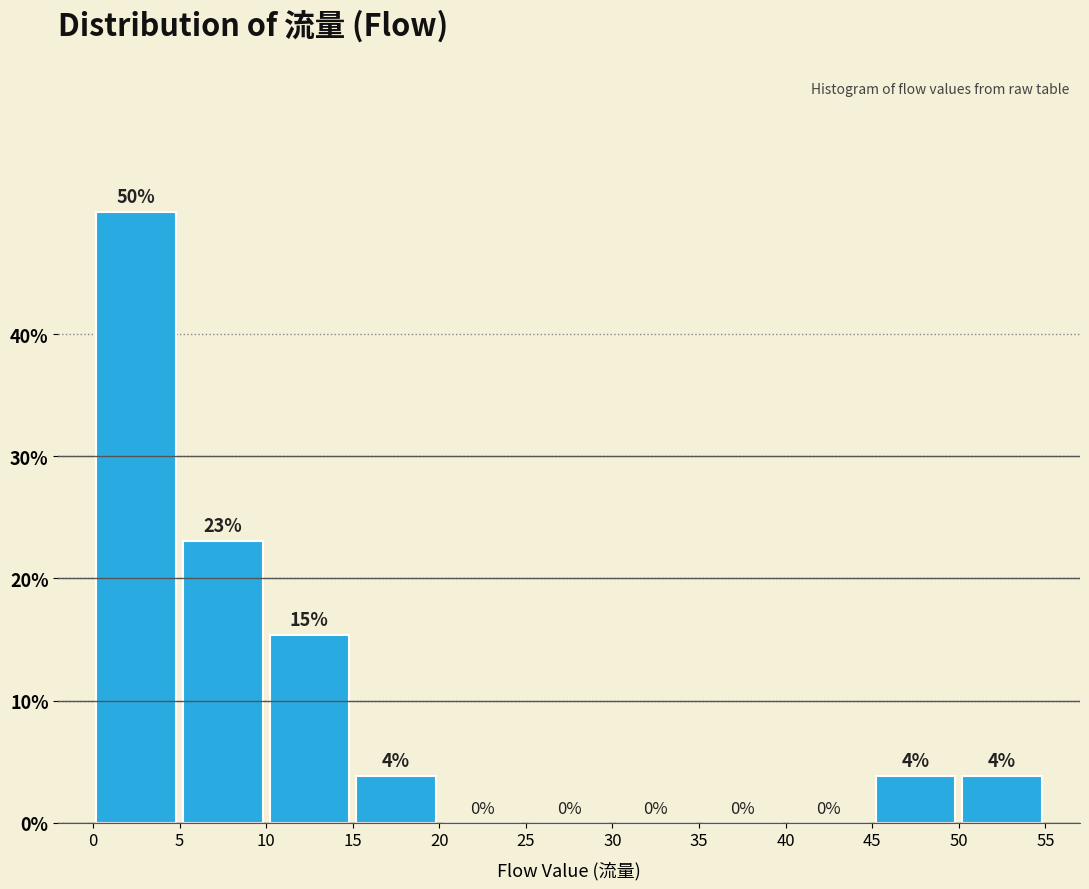

Over which range of the x-axis is the bar tallest?

0 to 5